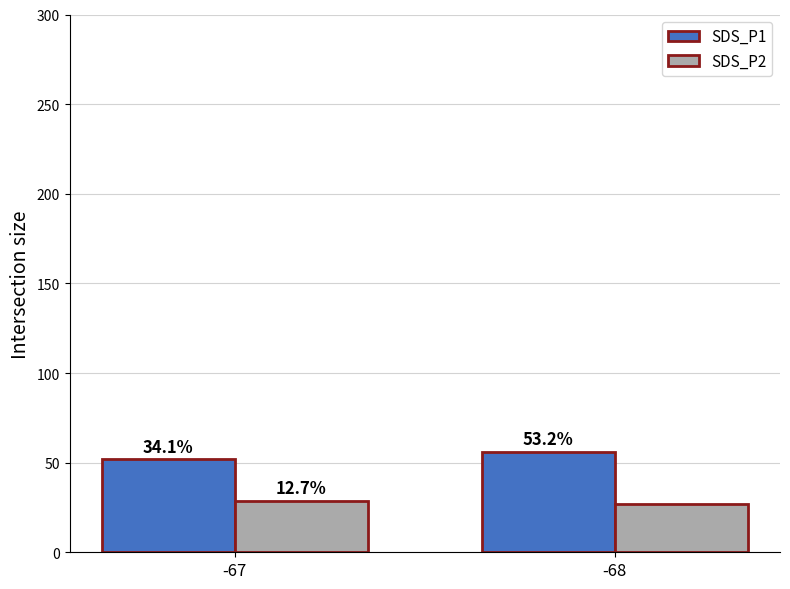

What are all the series names shown in the legend?

SDS_P1, SDS_P2